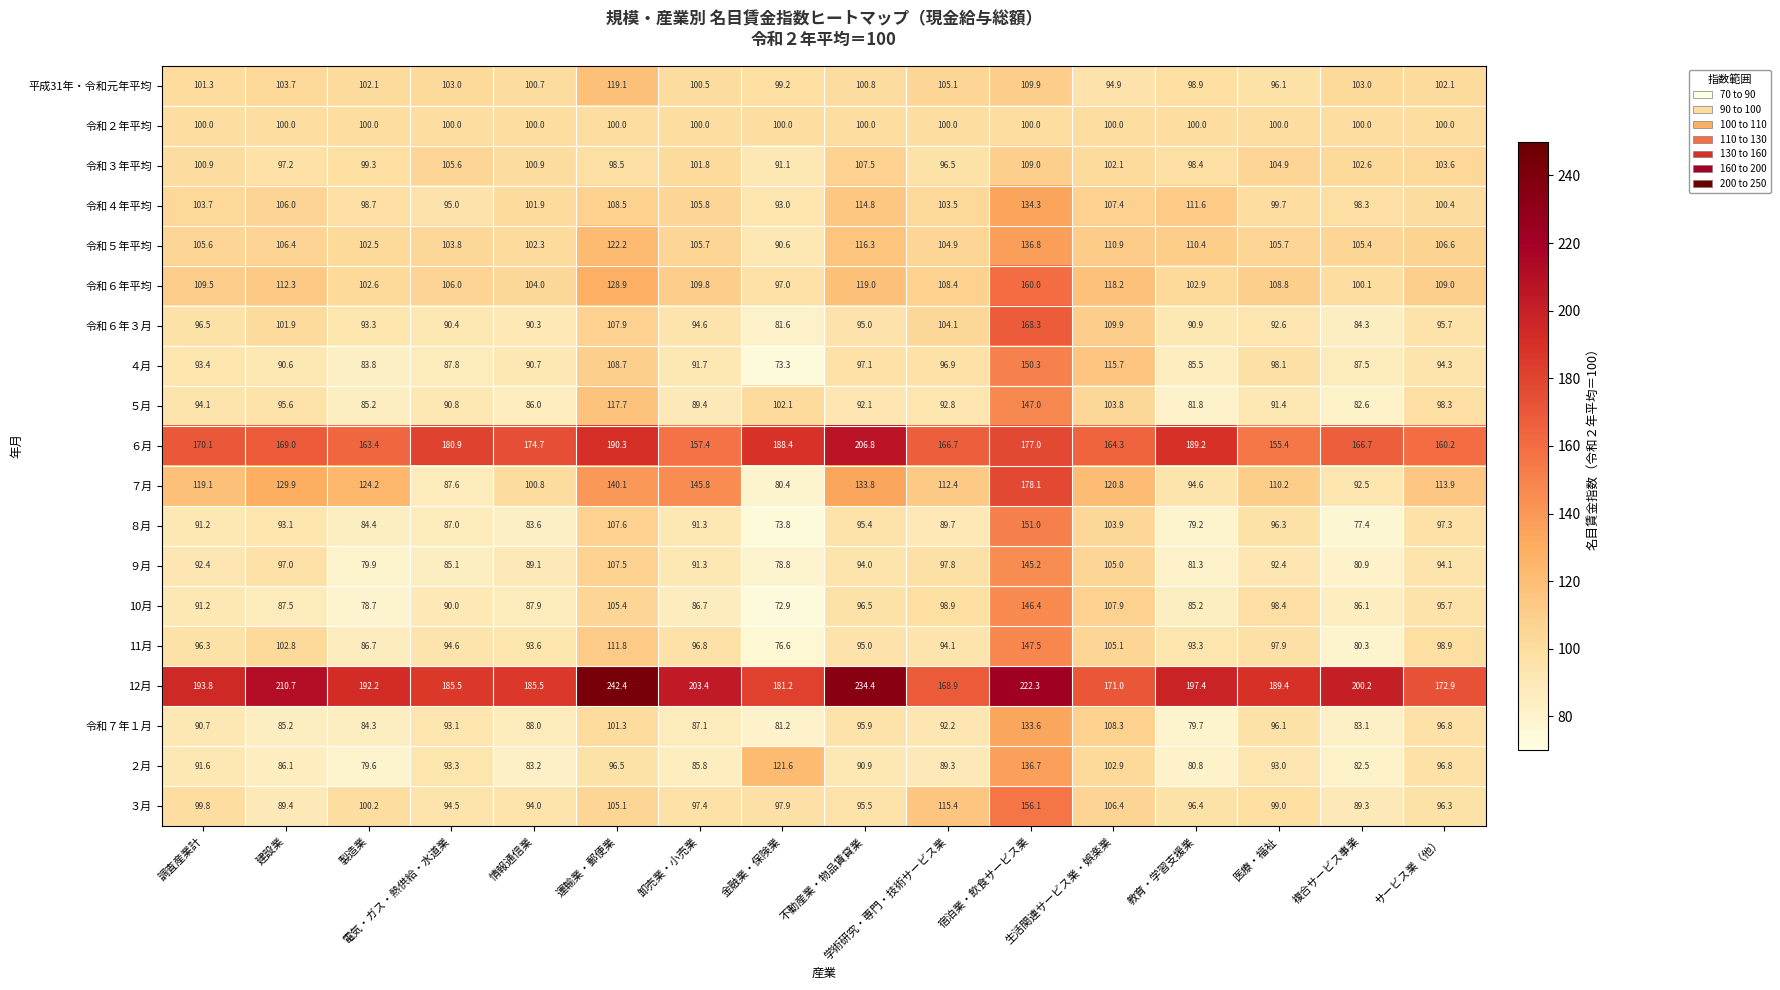

List the series in order of their peak value, highest first.

12月, ６月, ７月, 令和６年３月, 令和６年平均, ３月, ８月, ４月, 11月, ５月, 10月, ９月, 令和５年平均, ２月, 令和４年平均, 令和７年１月, 平成31年・令和元年平均, 令和３年平均, 令和２年平均